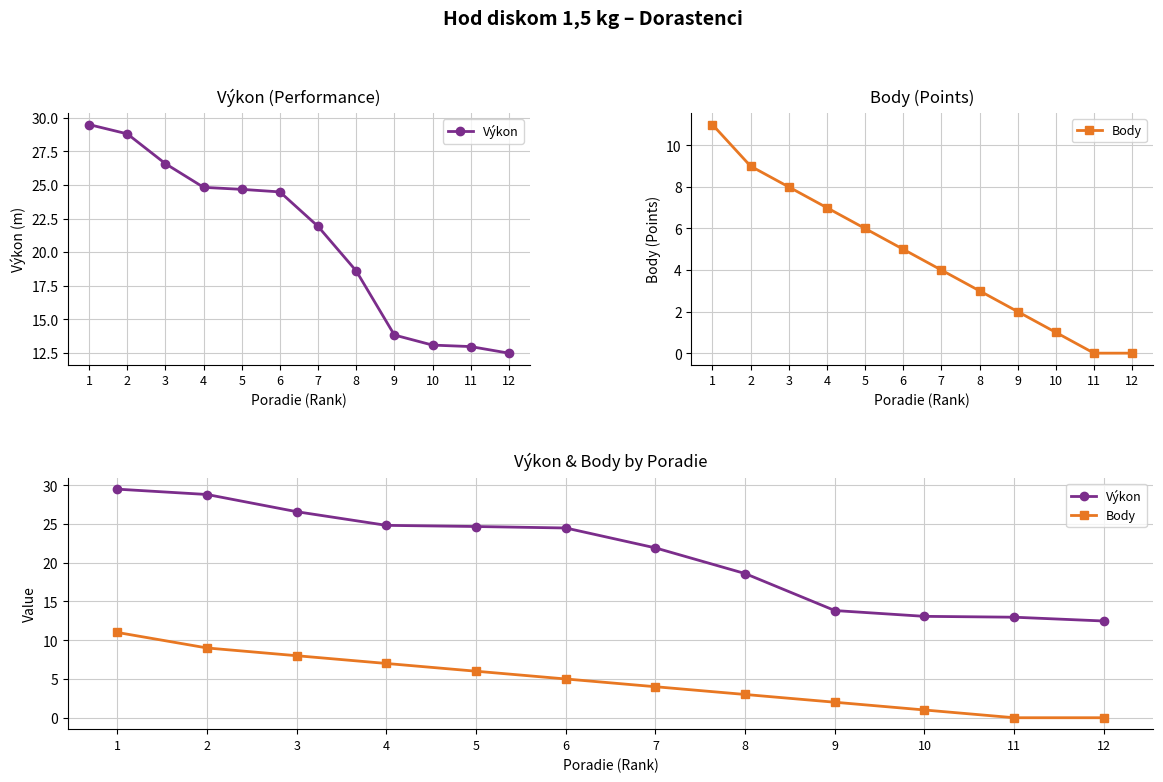

Count the number of data series in this chart.

2